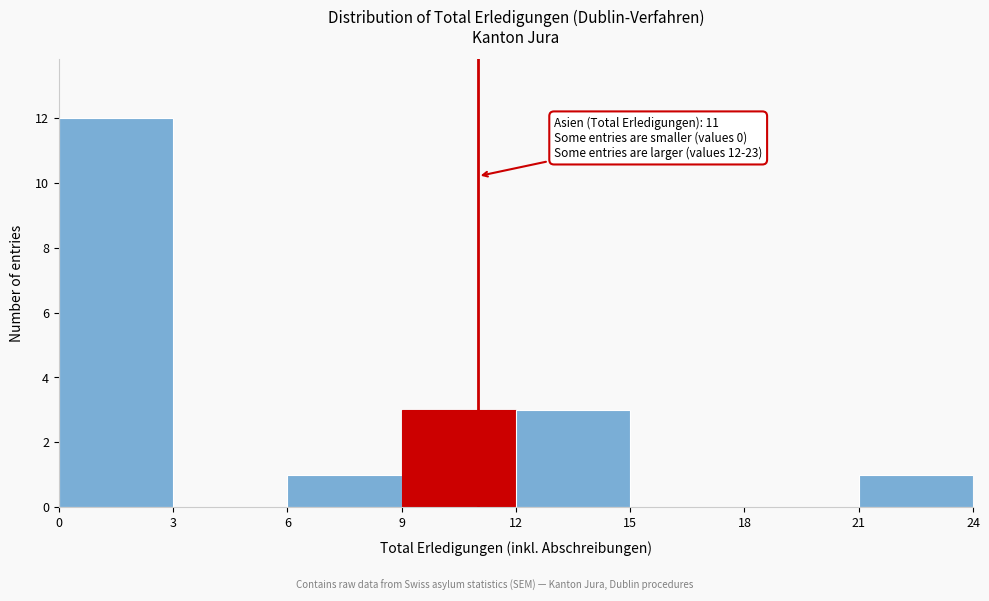

Over which range of the x-axis is the bar tallest?

0 to 3